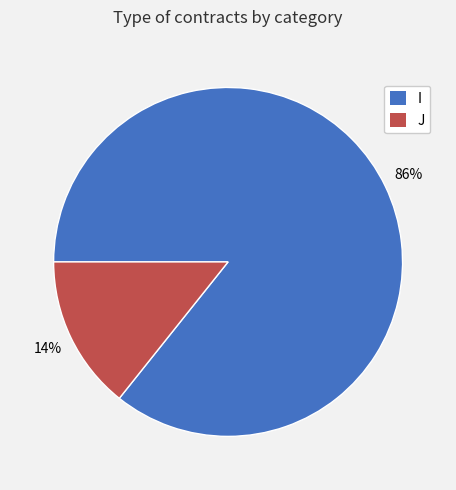

Rank the categories by value from lowest to highest.

J, I